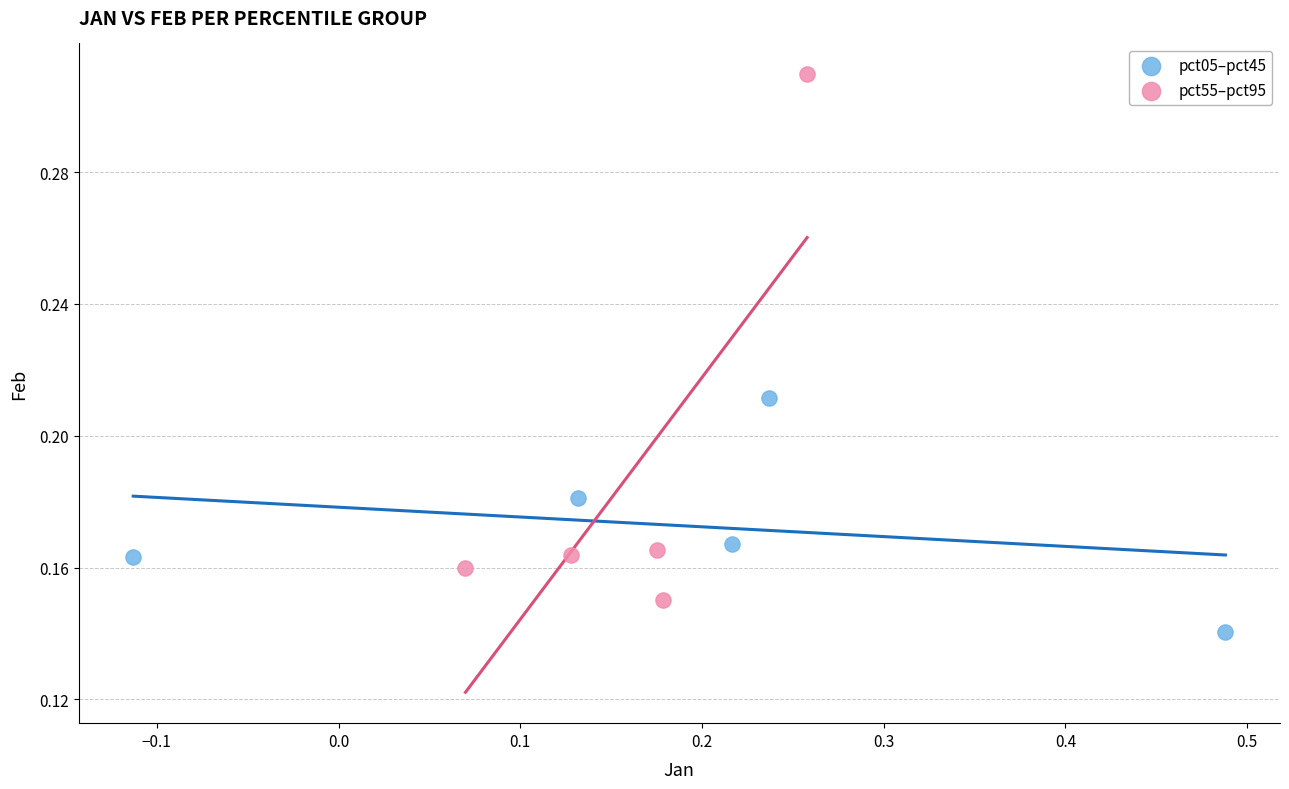

Which series contains the highest Y value?

pct55–pct95